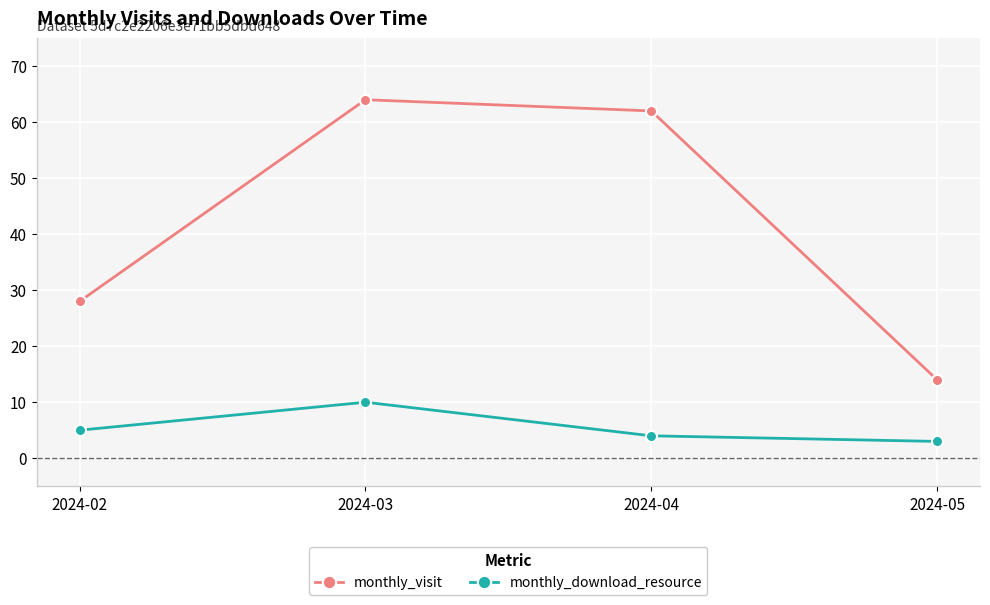

Rank the series by their average value, from lowest to highest.

monthly_download_resource, monthly_visit